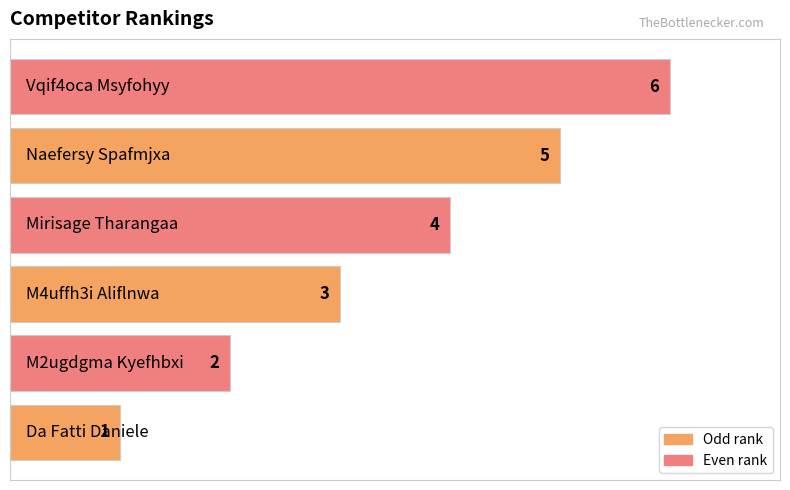

What is the sum of all values?

21